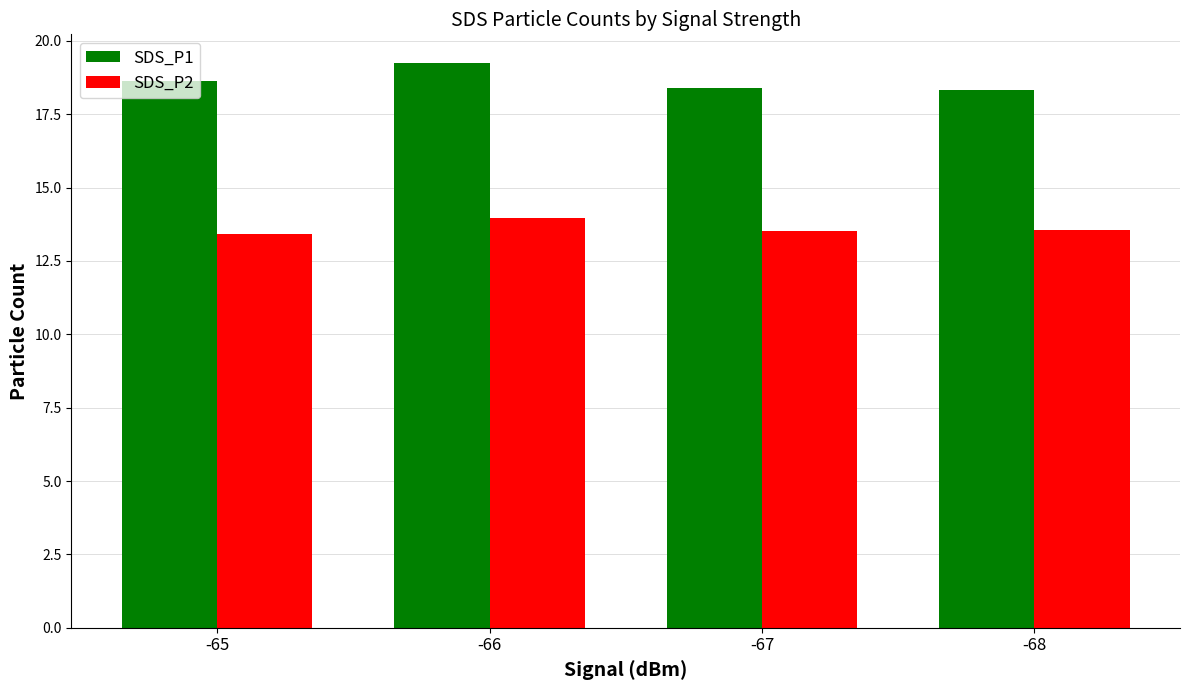

Which series has the largest range (max minus min)?

SDS_P1